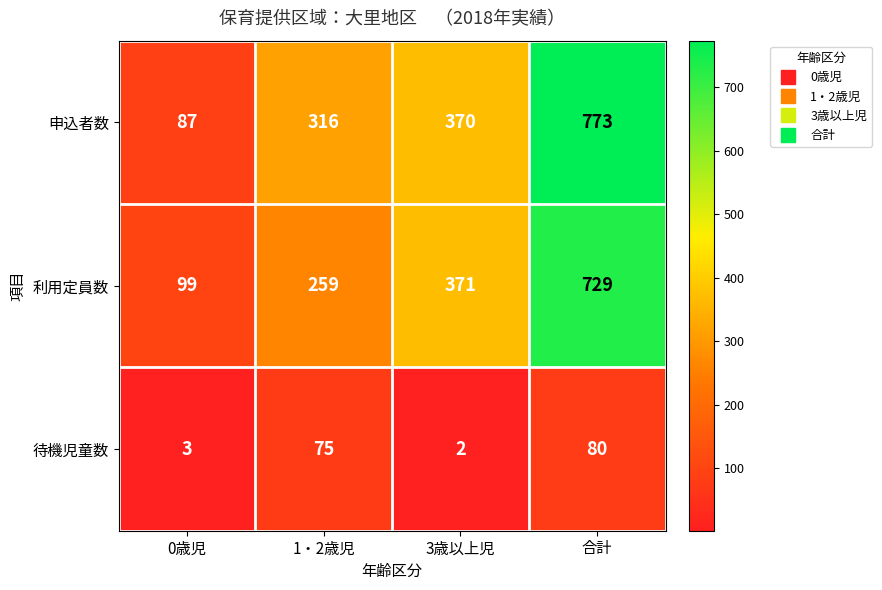

Which series changed the most between 3歳以上児 and 合計?

申込者数